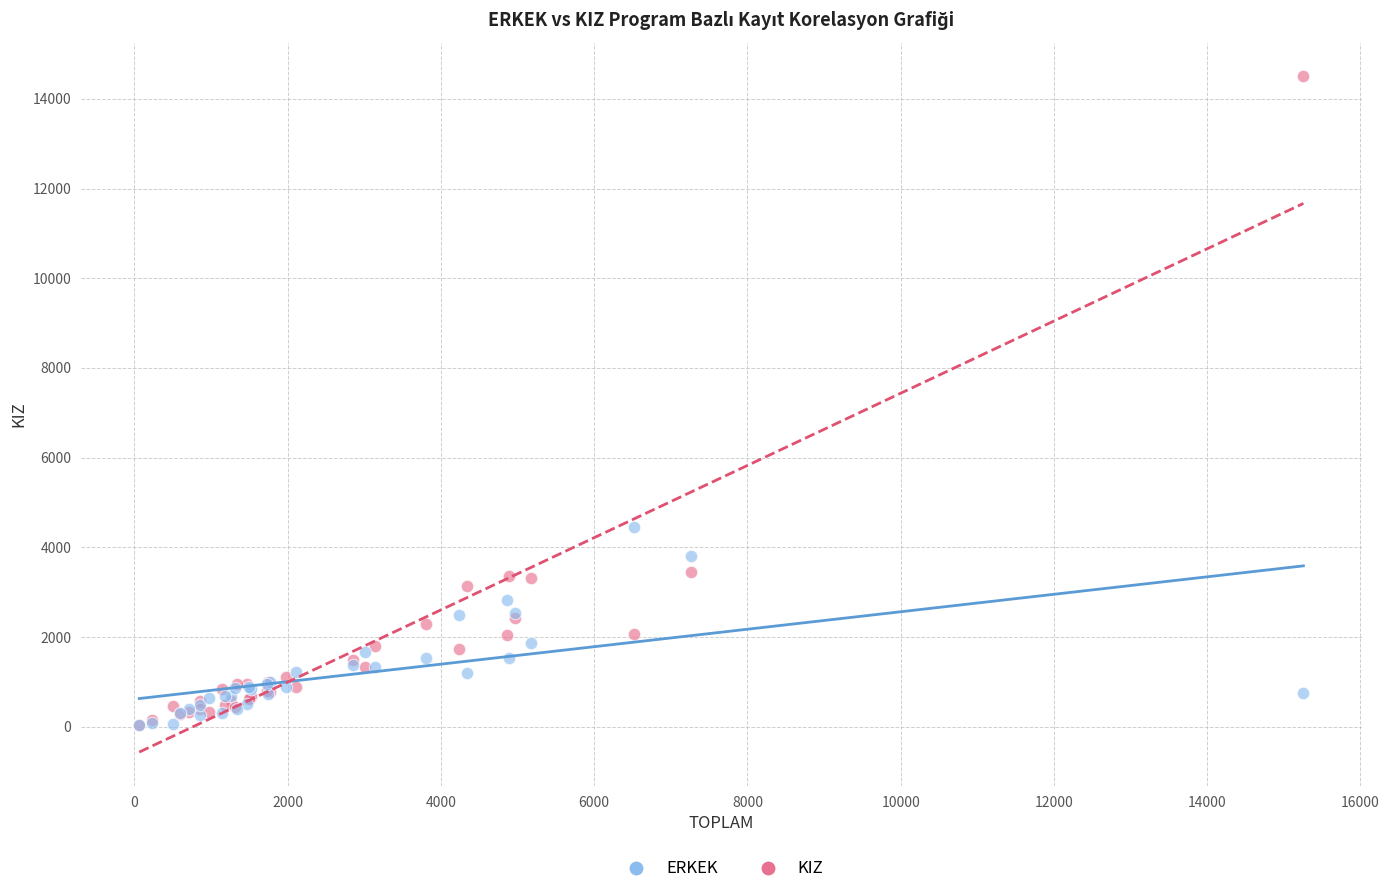

In the KIZ series, what Y value is closest to 7265?

3452